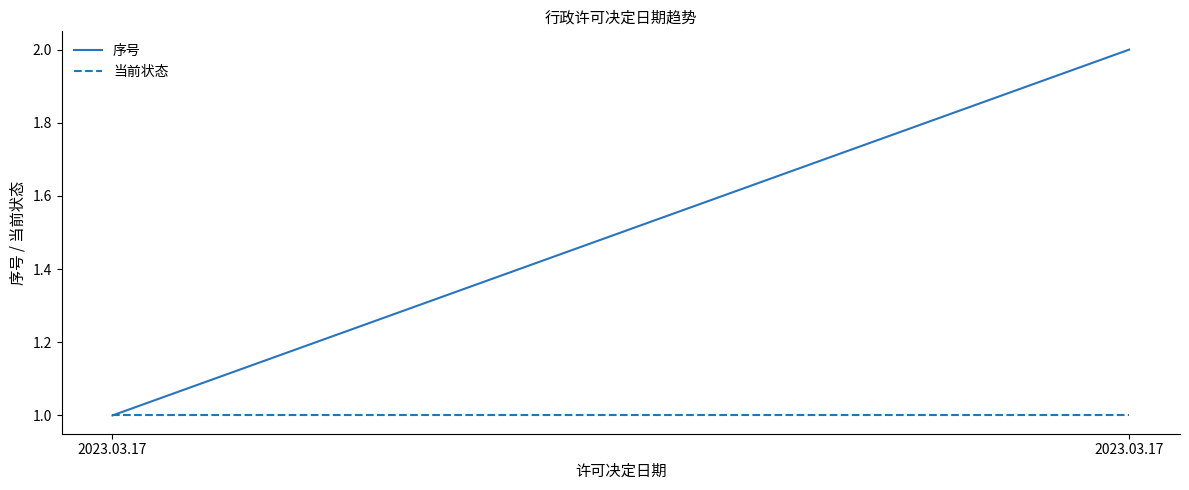

Read the 序号 value at 2023.03.17.

2